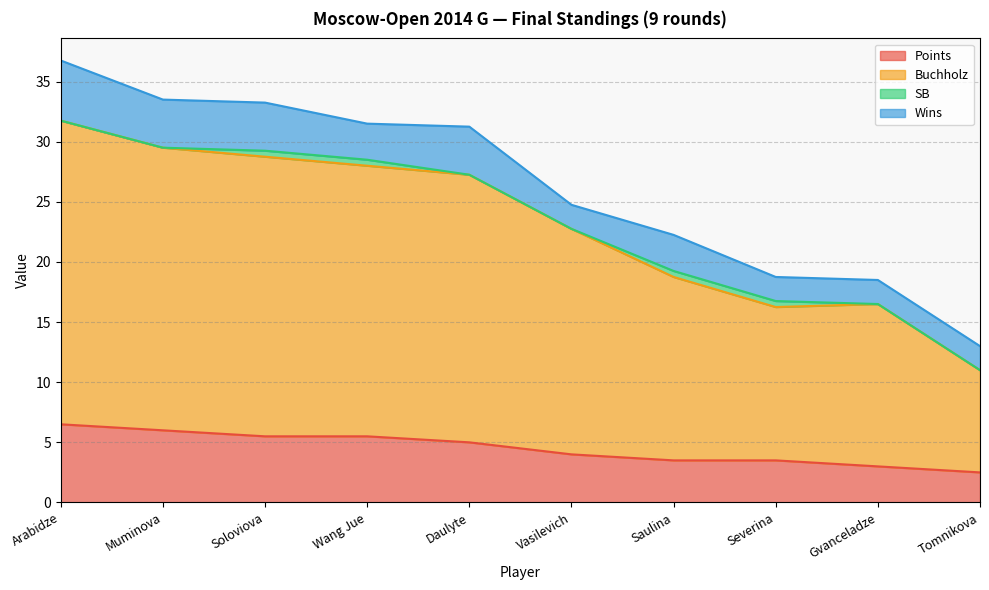

What is the highest value of the Points series?

6.5